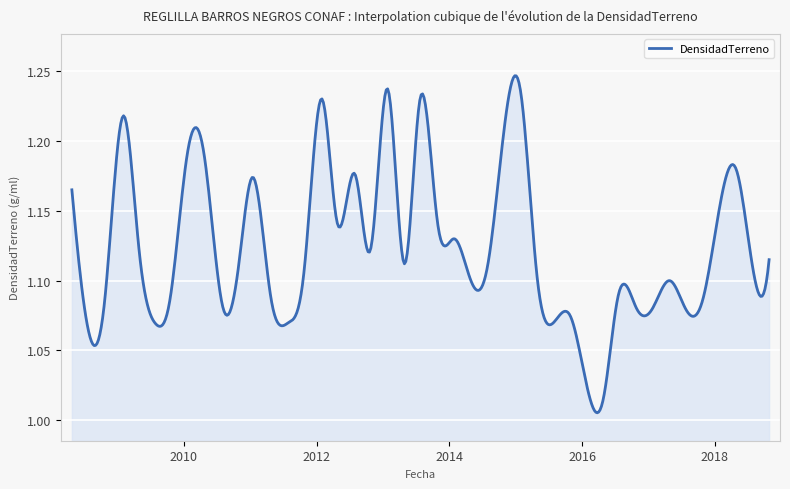

Does the chart have visible grid lines?

Yes